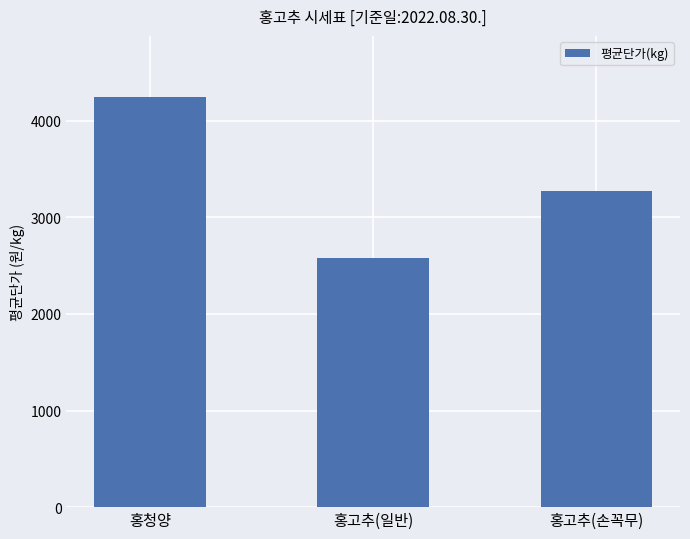

True or false: the data shows 3498 at 홍고추(일반).

False